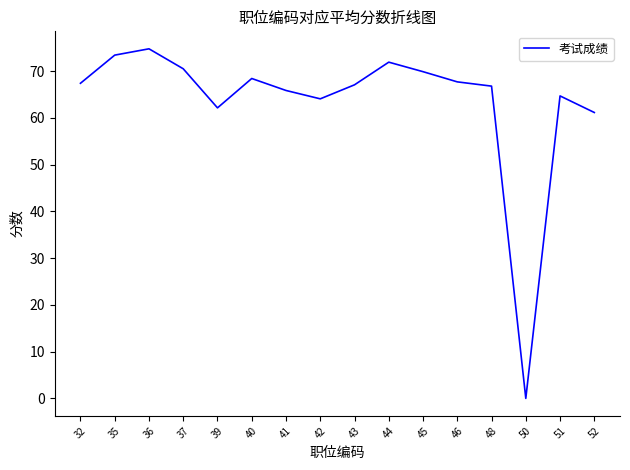

How many distinct data groups are displayed?

1